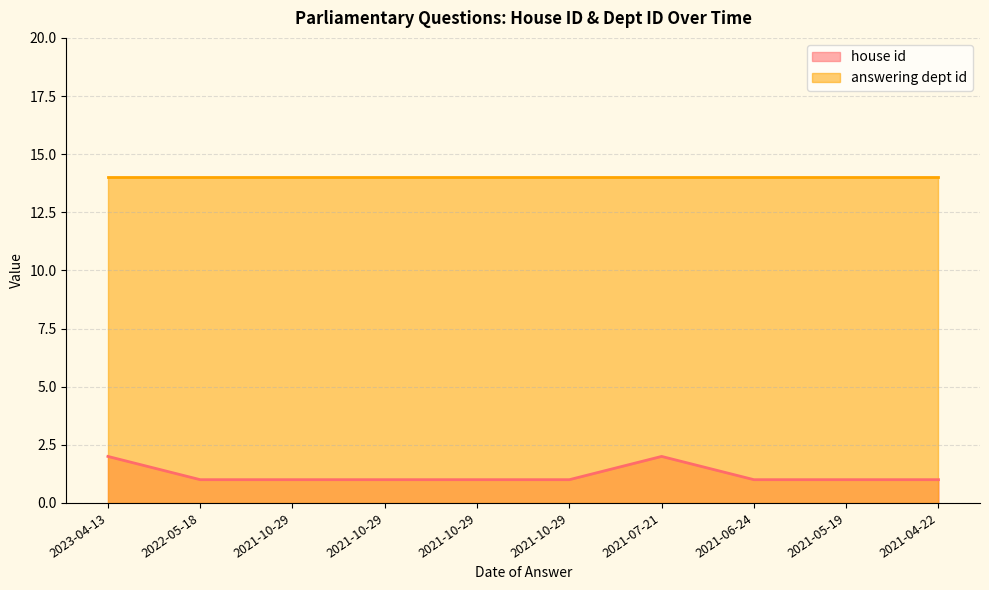

The value at 2021-06-24 is 1. True or false?

False